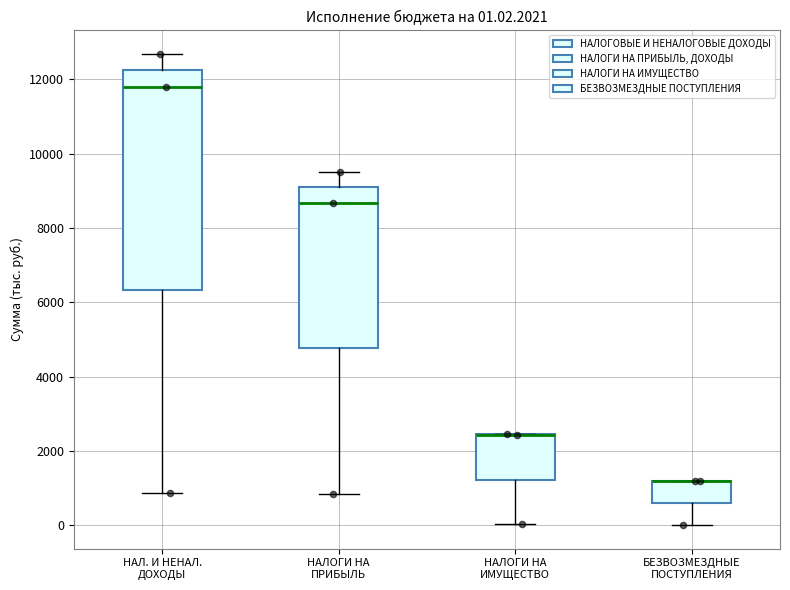

Which box is the tallest, from its lower edge to its upper edge?

НАЛ. И НЕНАЛ. ДОХОДЫ